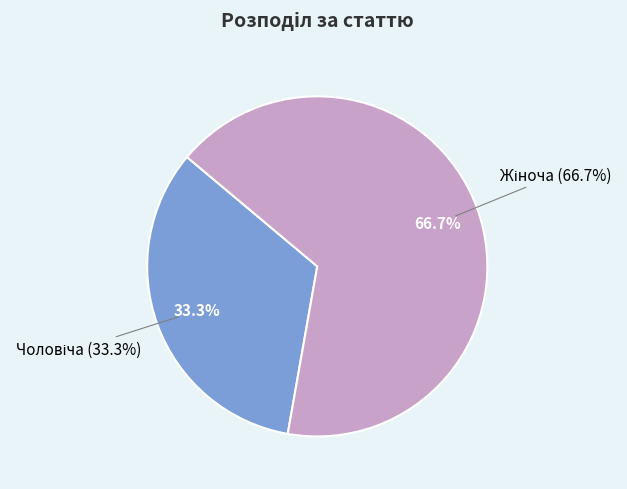

Which slice is the smallest?

Чоловіча